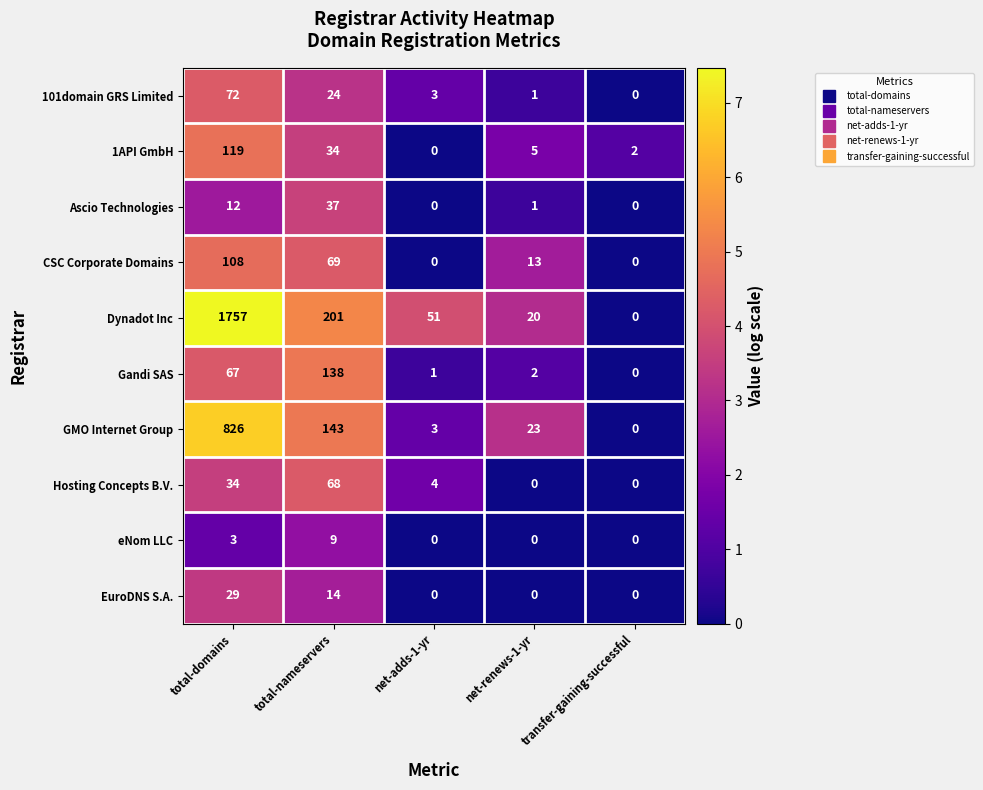

What is the total value across all series at net-adds-1-yr?

62